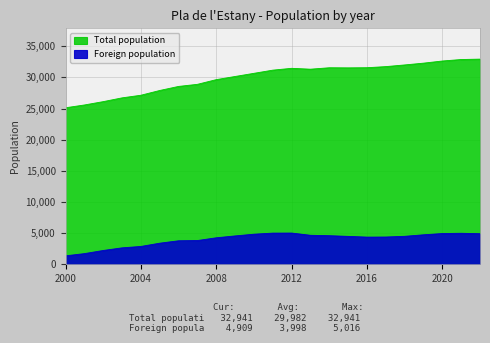

Reading right to left, list all the values displayed in this chart.

Total population: 2022=32941	2021=32876	2020=32637	2019=32293	2018=32006	2017=31738	2016=31561	2015=31536	2014=31554	2013=31325	2012=31463	2011=31169	2010=30660	2009=30153	2008=29645	2007=28893	2006=28557	2005=27905	2004=27141	2003=26720	2002=26114	2001=25577	2000=25130
Foreign population: 2022=4909	2021=4978	2020=4937	2019=4735	2018=4491	2017=4379	2016=4365	2015=4481	2014=4590	2013=4657	2012=5016	2011=5005	2010=4832	2009=4554	2008=4254	2007=3811	2006=3774	2005=3388	2004=2864	2003=2639	2002=2216	2001=1712	2000=1356